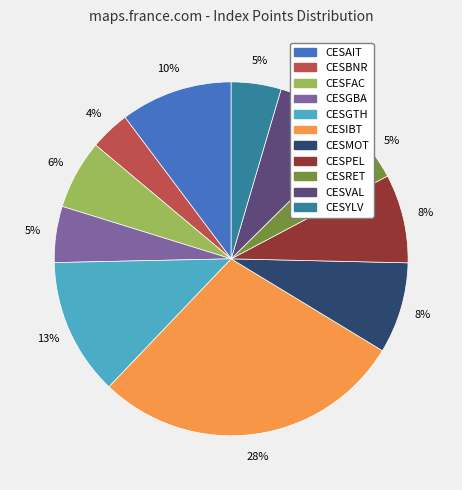

Is the sum of CESMOT and CESYLV greater than half?

No